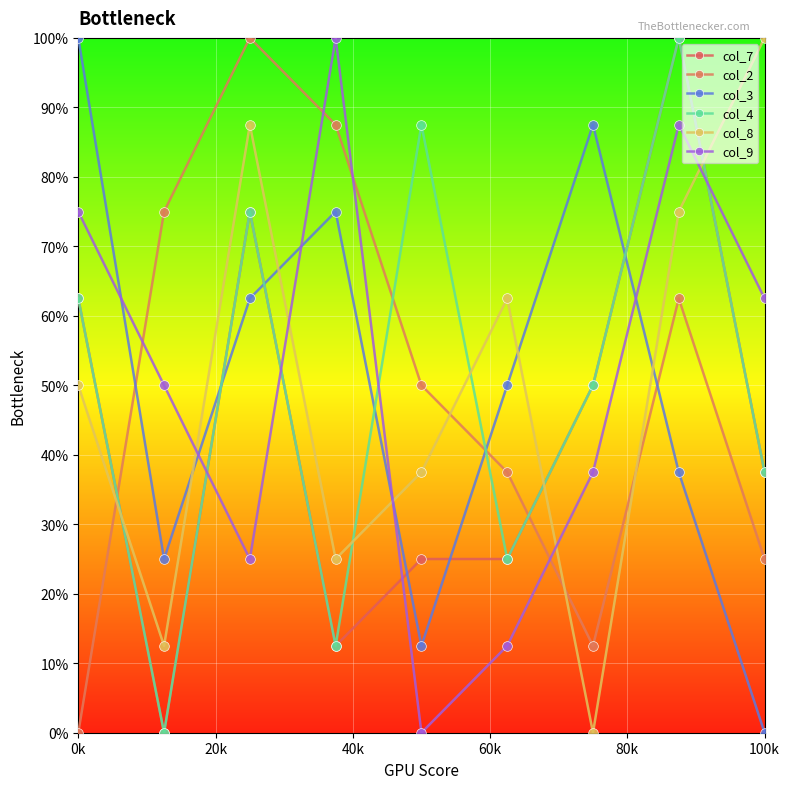

True or false: col_4 has more than 2 points higher than both neighbors.

True